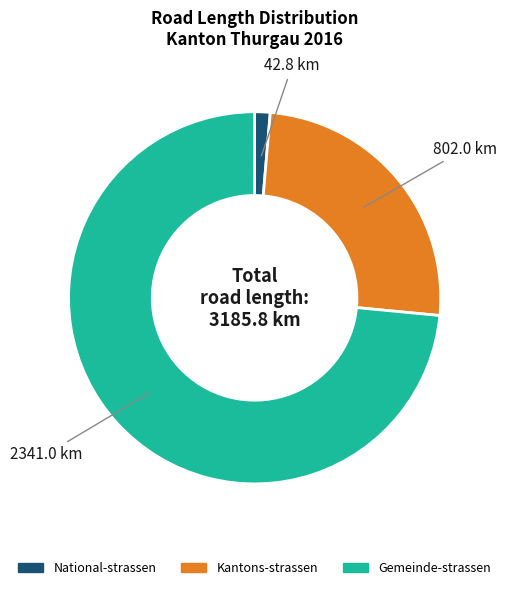

Rank the categories by value from highest to lowest.

Gemeinde-strassen, Kantons-strassen, National-strassen